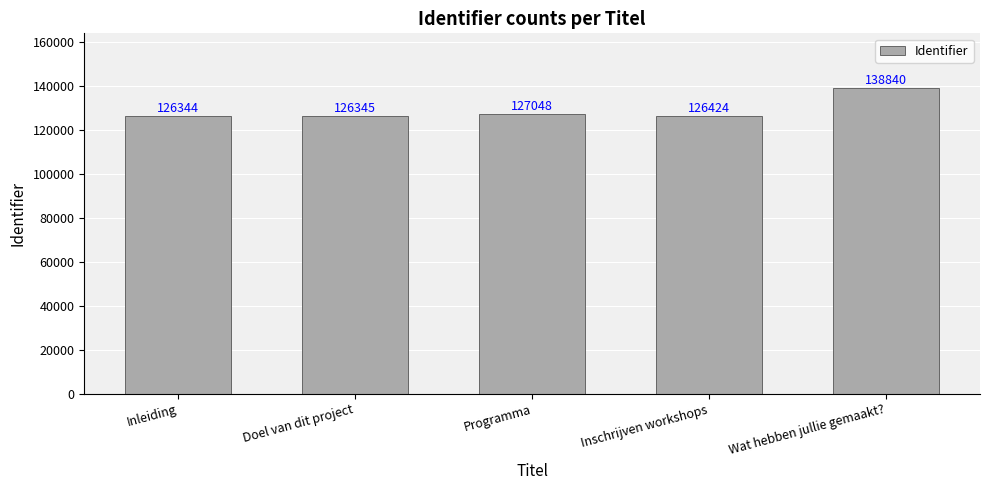

What is the difference between the second highest and minimum values?

704